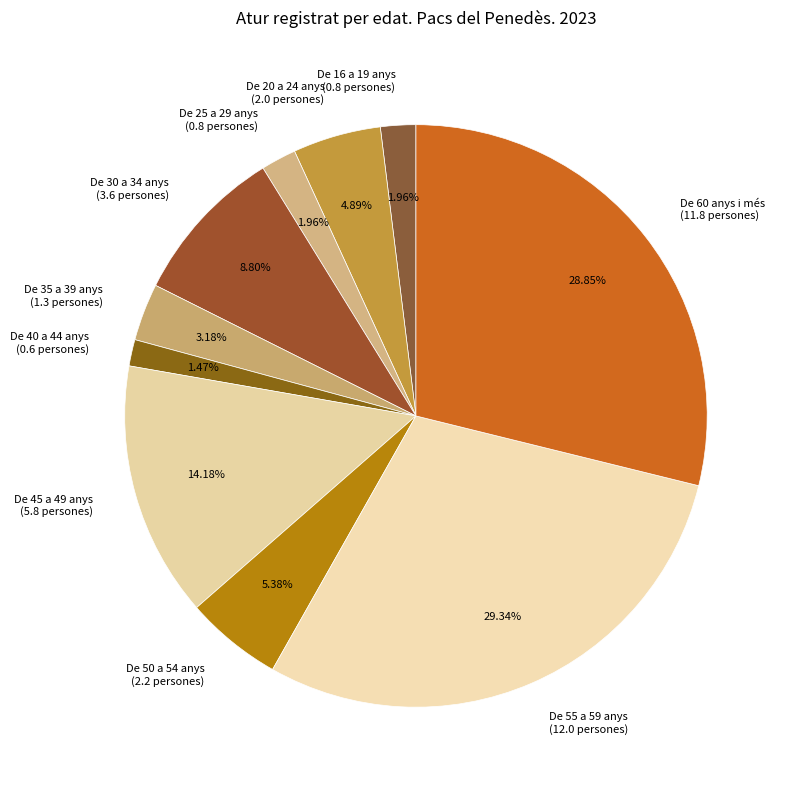

How many slices are in this pie chart?

10